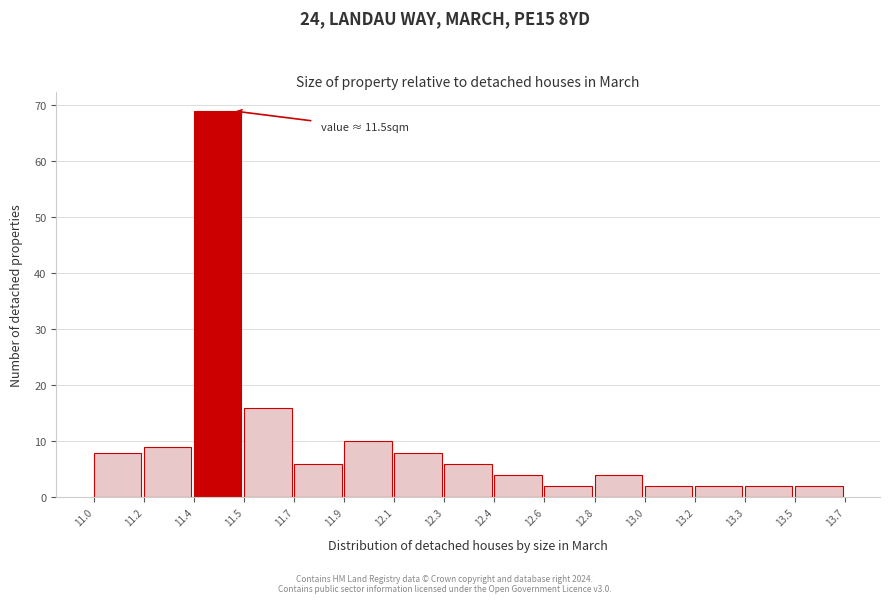

Reading right to left, list all the values displayed in this chart.

2	2	2	2	4	2	4	6	8	10	6	16	69	9	8